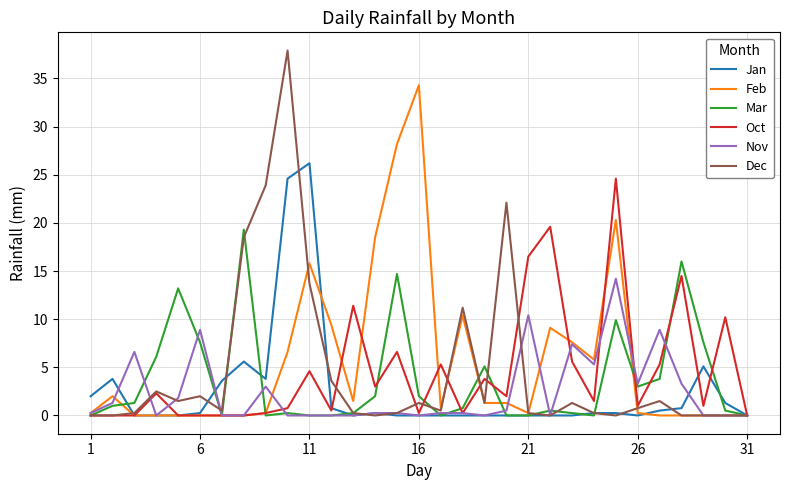

In Dec, how many points are higher than both neighbors (excluding endpoints)?

8